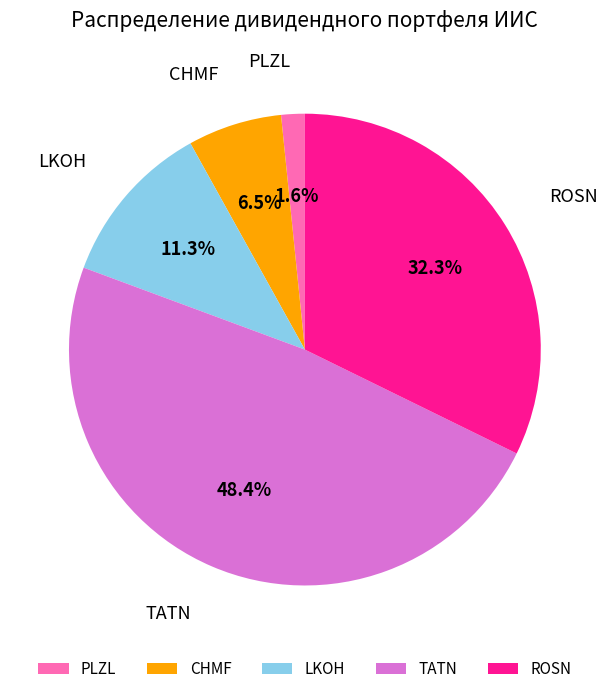

What percentage is the PLZL slice, to the nearest percent?

2%